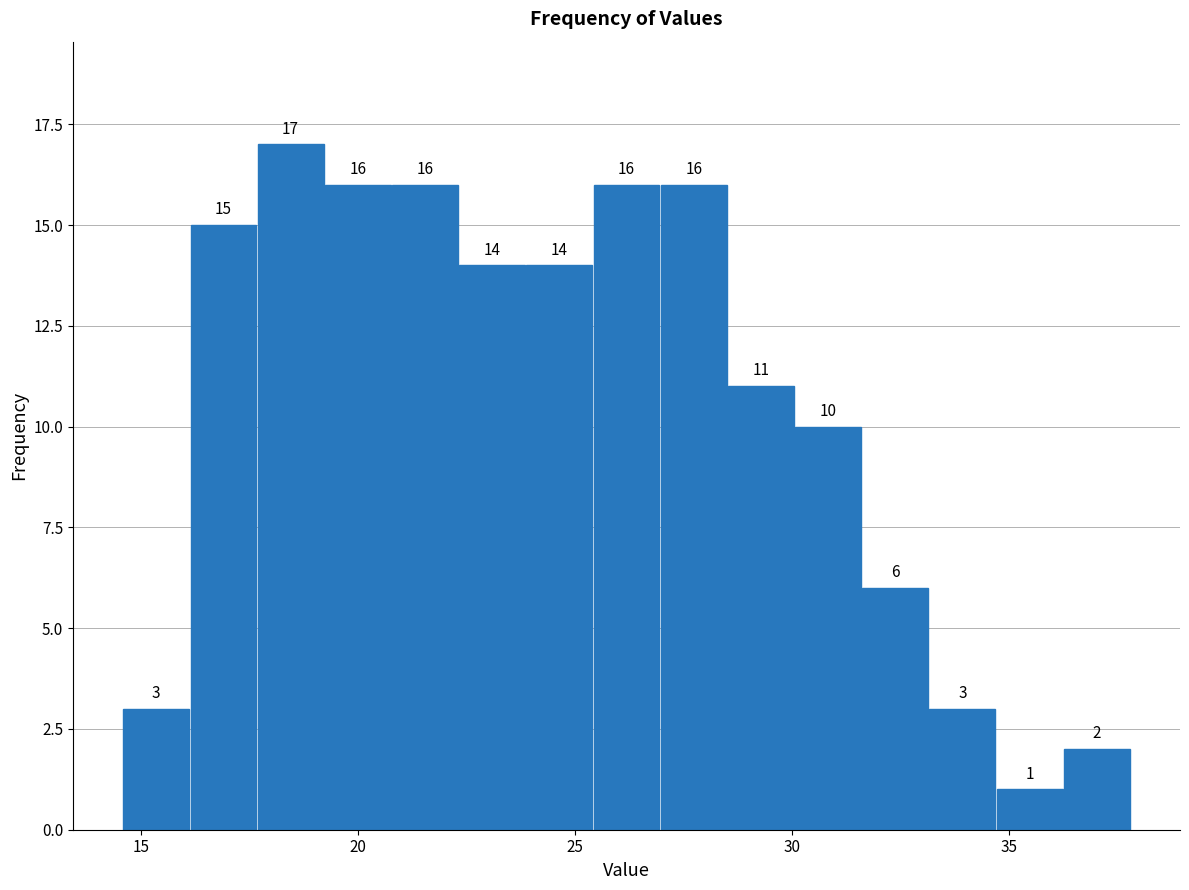

Around what value on the x-axis is the tallest bar? Give the approximate position of its centre, as read against the axis.

18.5